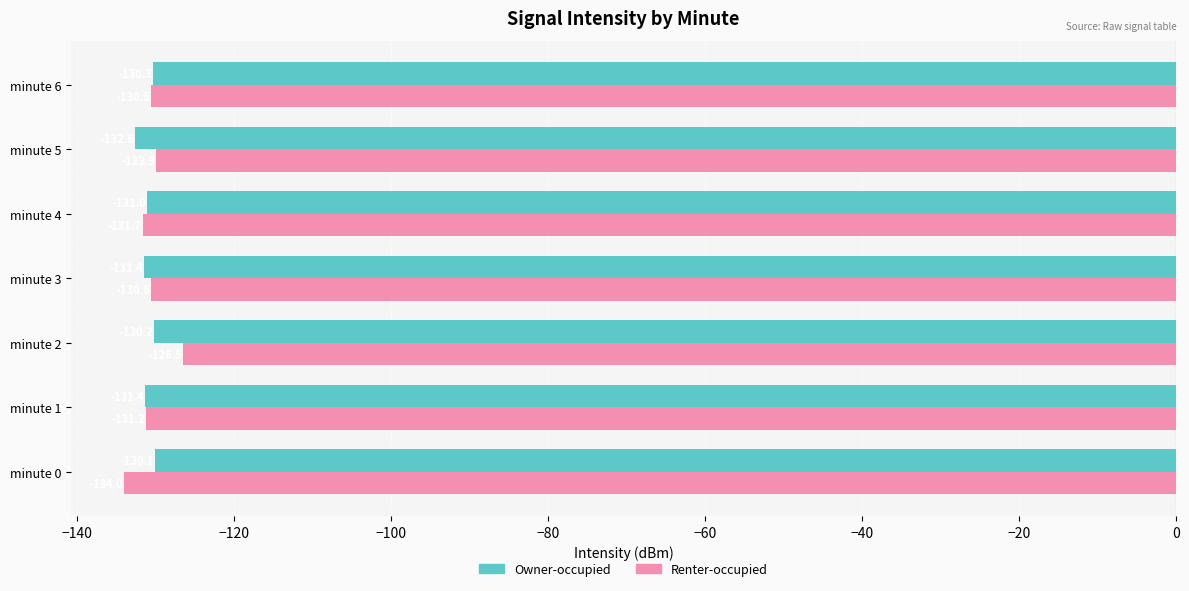

The value of Renter-occupied at minute 0 is -44.6. True or false?

False